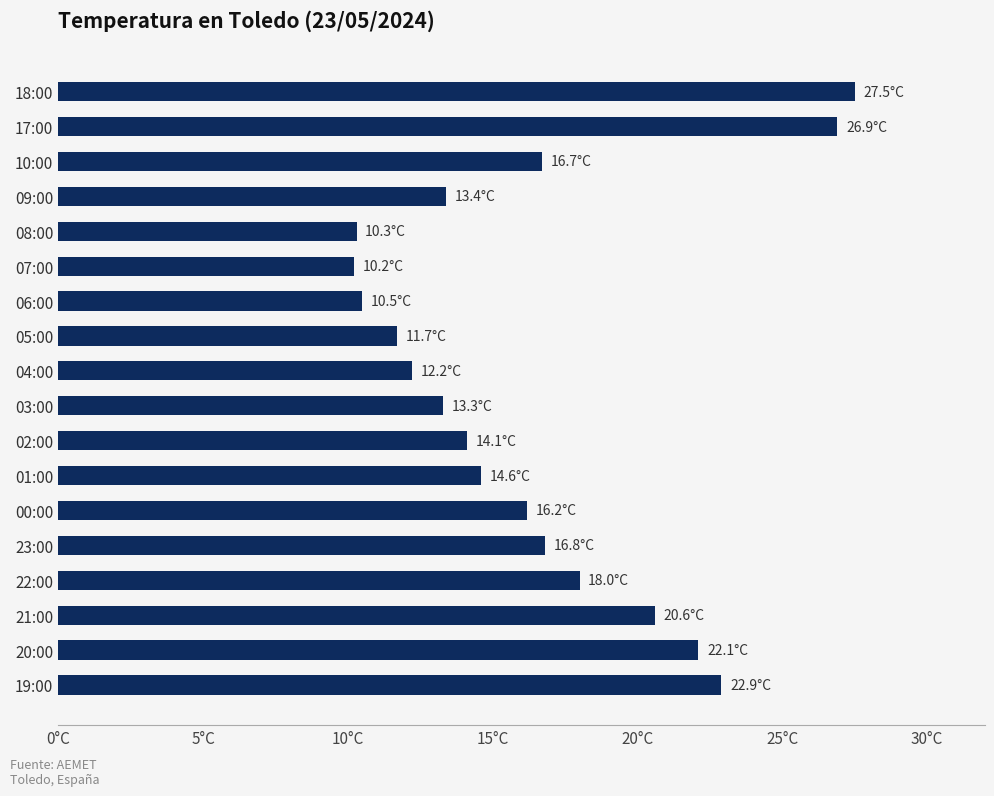

What is the difference between the maximum and minimum values?

17.3